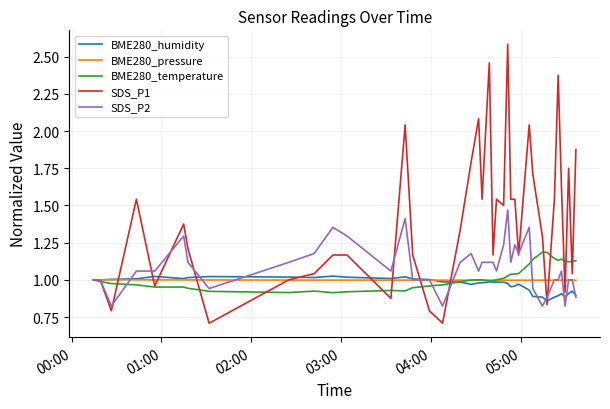

Which series has the largest total across all categories?

SDS_P1